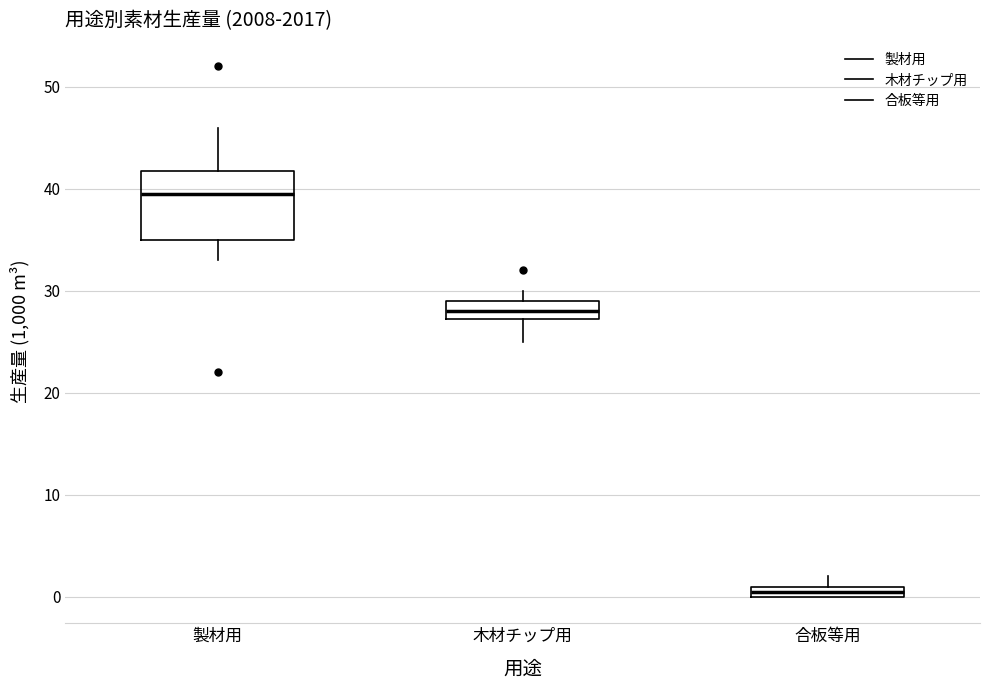

Which box's median line is the highest?

製材用